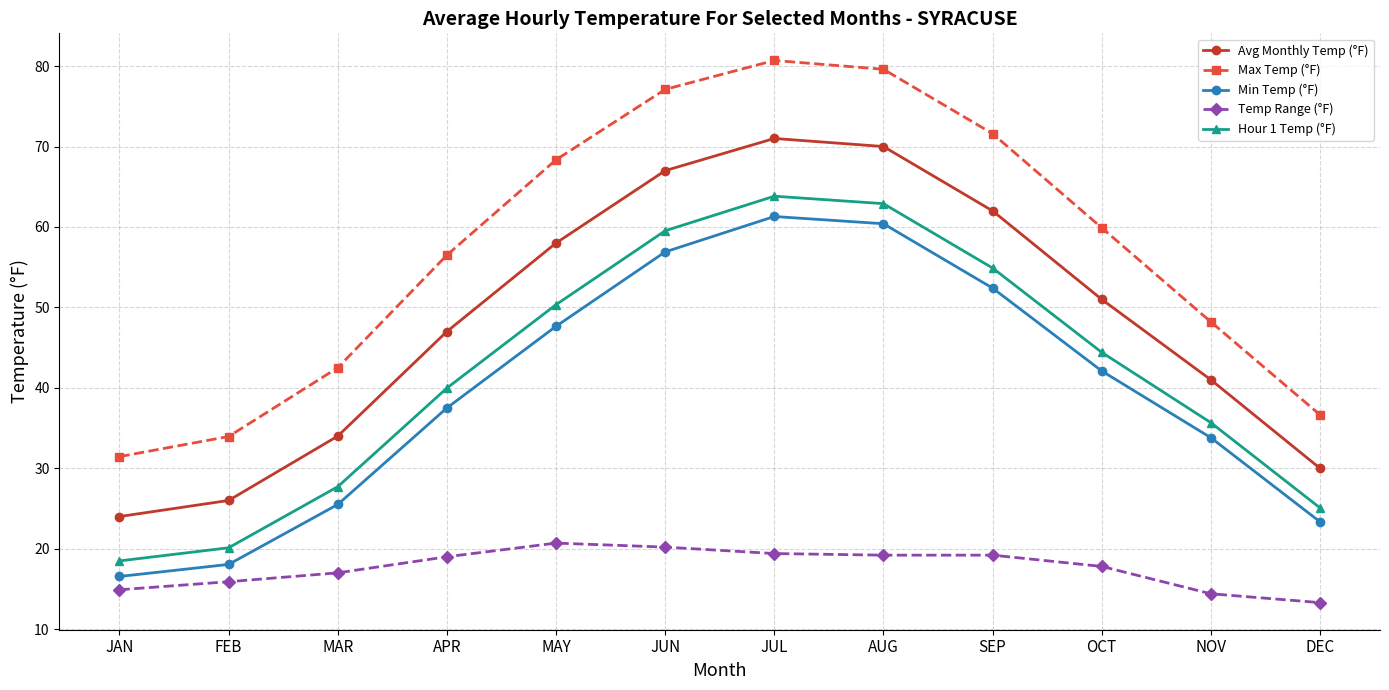

How many lines are shown in the chart?

5